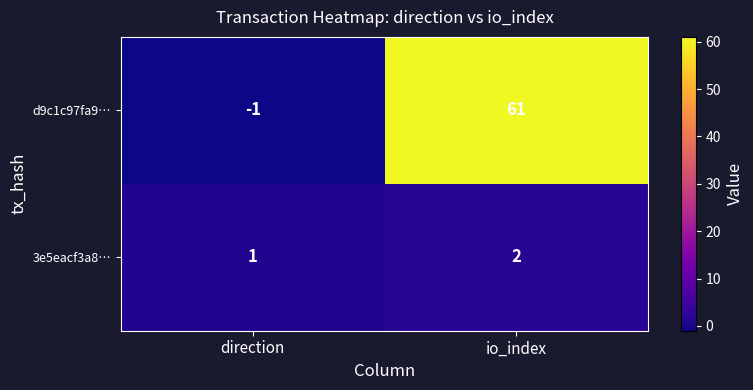

Rank the series by their average value, from highest to lowest.

d9c1c97fa9…, 3e5eacf3a8…